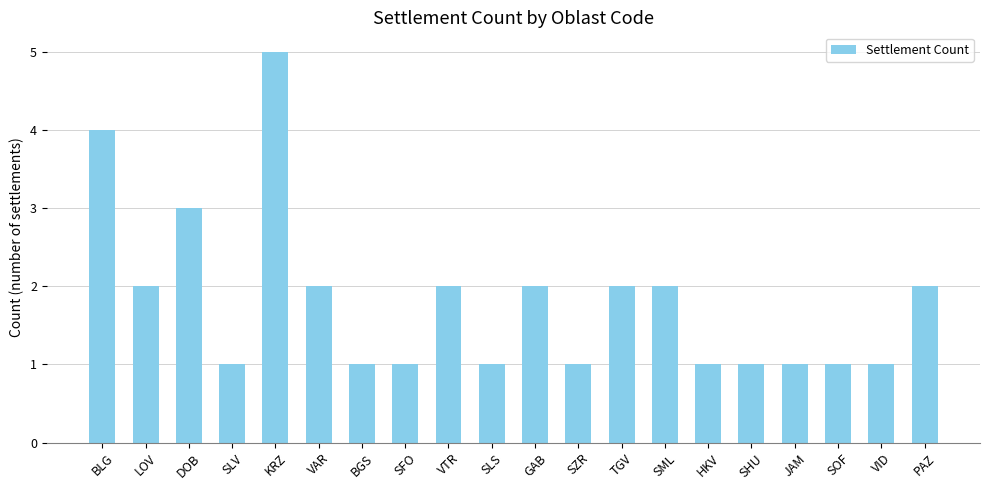

What is the difference between the maximum and minimum values?

4